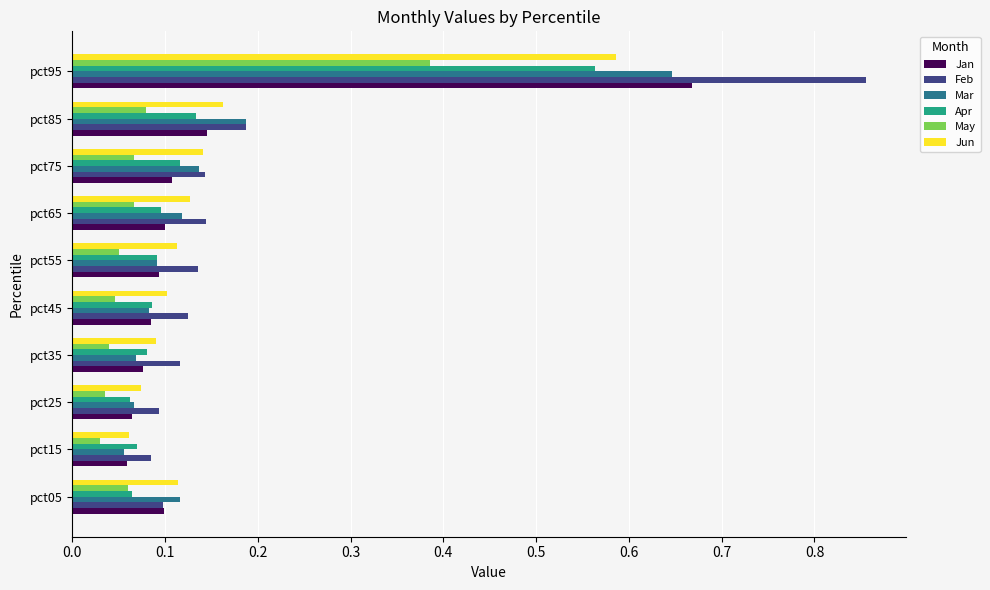

The value of Feb at pct35 is 0.1. True or false?

True